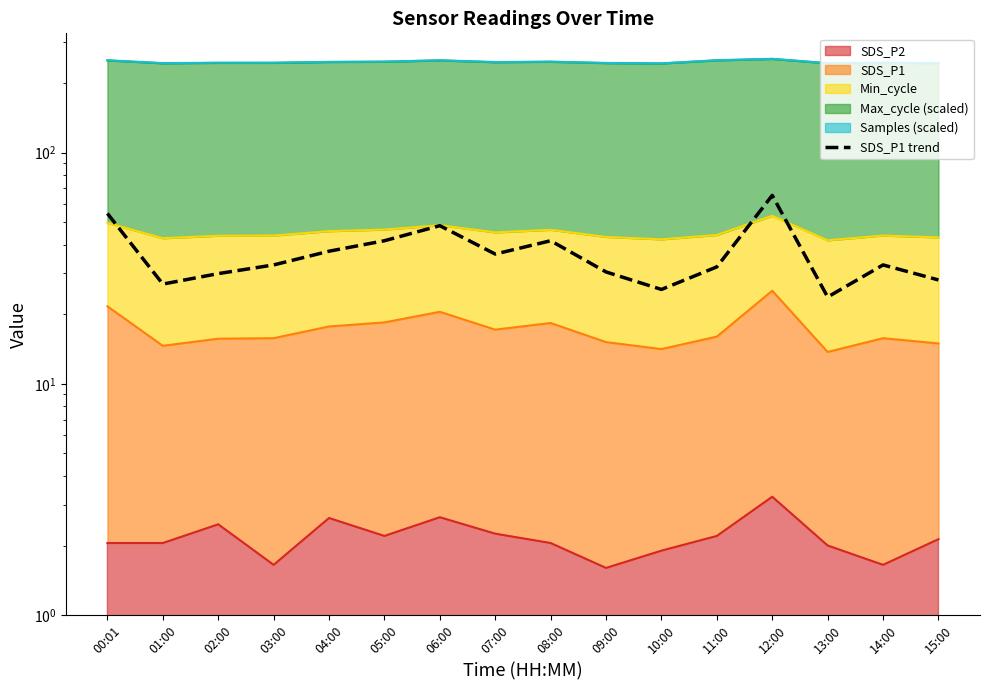

Which category has the highest value across all series?

12:00